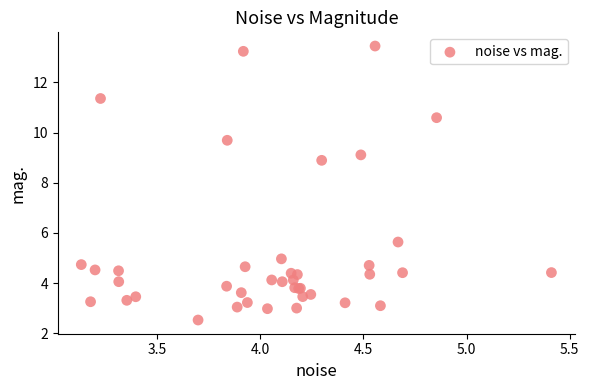

What Y value in the scatter plot is closest to 7?

5.6